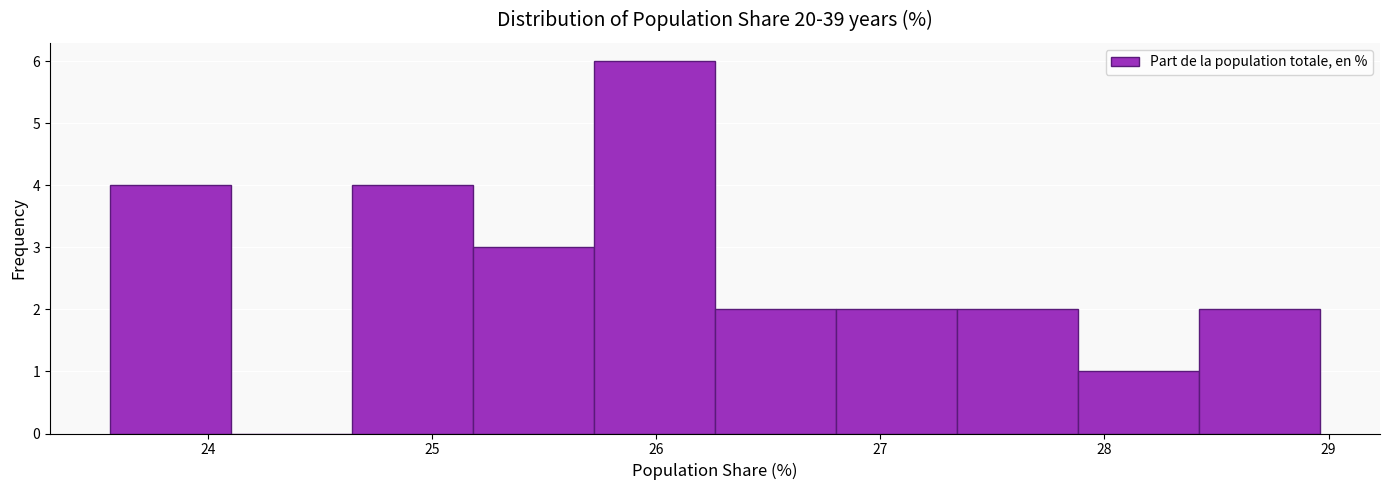

Reading left to right, list every bar in this chart as the range it spans on the x-axis followed by its height. Neither the bar edges nor the heights are printed on the chart, so give them approximately, as read against the axes.

23.6 to 24.1: 4
24.1 to 24.6: 0
24.6 to 25.2: 4
25.2 to 25.7: 3
25.7 to 26.3: 6
26.3 to 26.8: 2
26.8 to 27.3: 2
27.3 to 27.9: 2
27.9 to 28.4: 1
28.4 to 29.0: 2